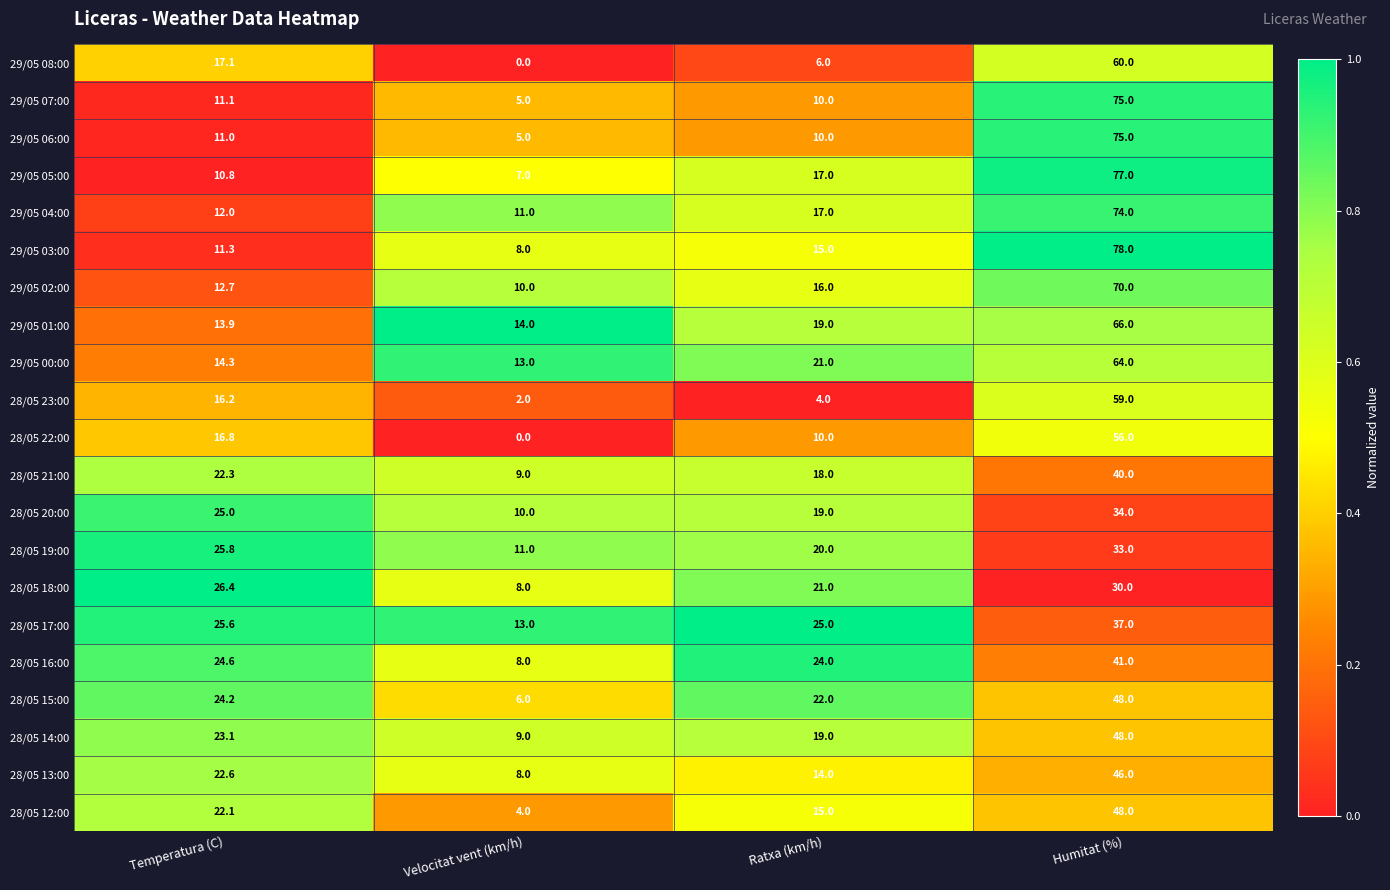

At which label is 29/05 08:00 closest to 30?

Temperatura (C)